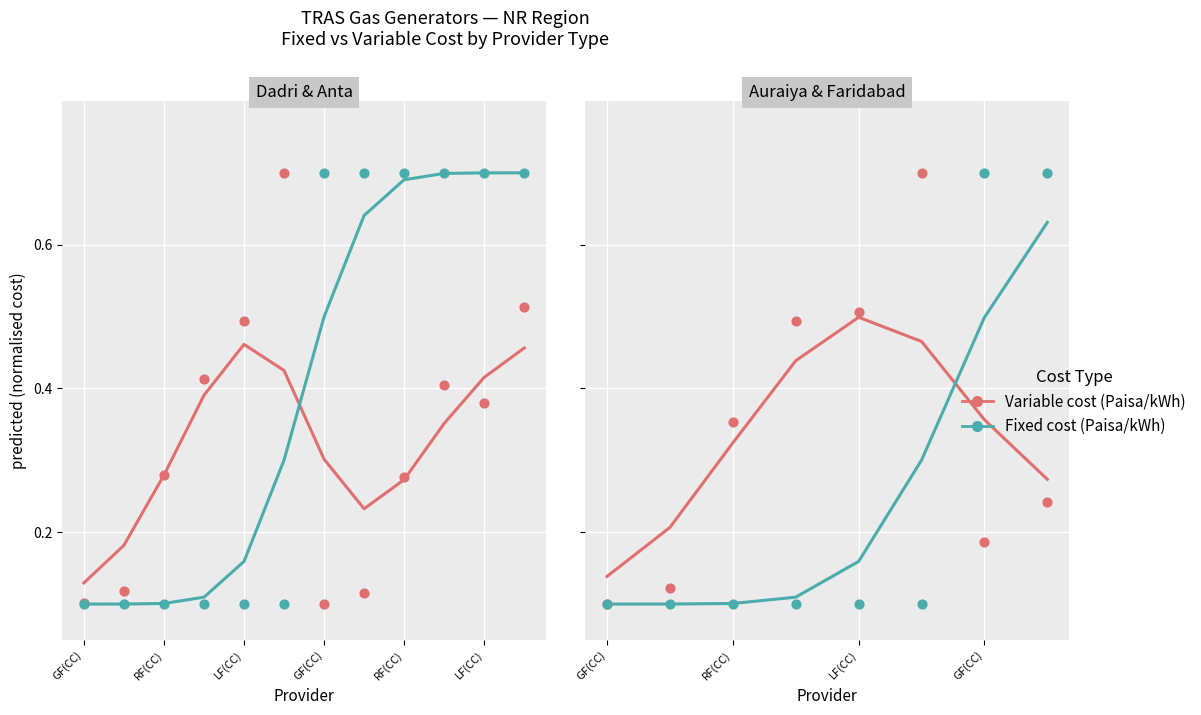

Which series has the largest total across all categories?

Variable cost (Paisa/kWh)